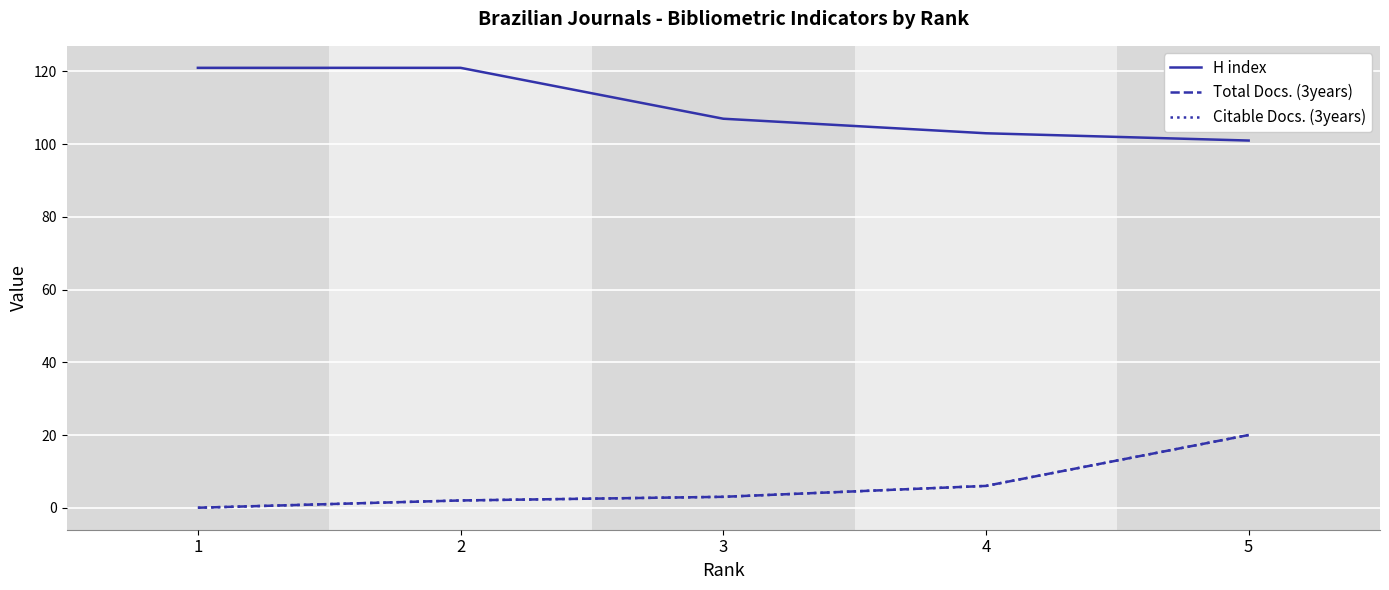

List the labels in order of H index value, largest first.

1, 2, 3, 4, 5